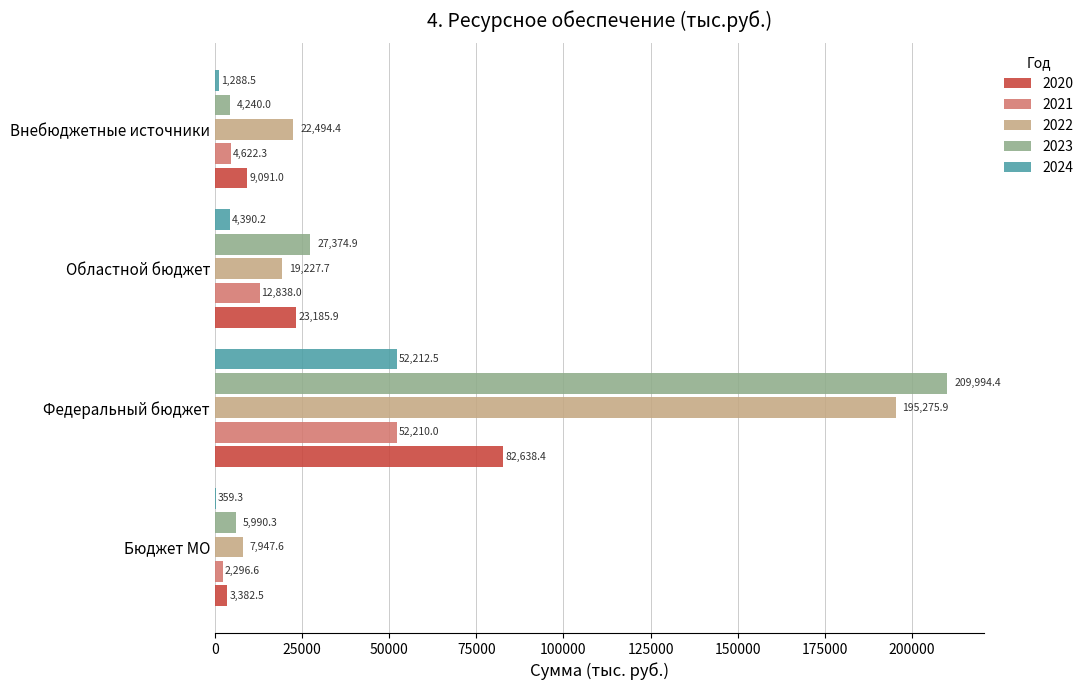

What is the sum of the 2023 values at Областной бюджет and Федеральный бюджет?

237369.4